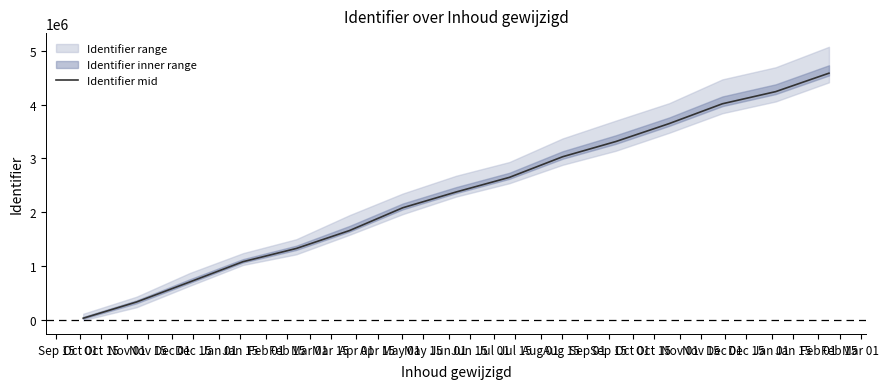

Which has a higher value, Dec 01 or Dec 15?

Dec 15